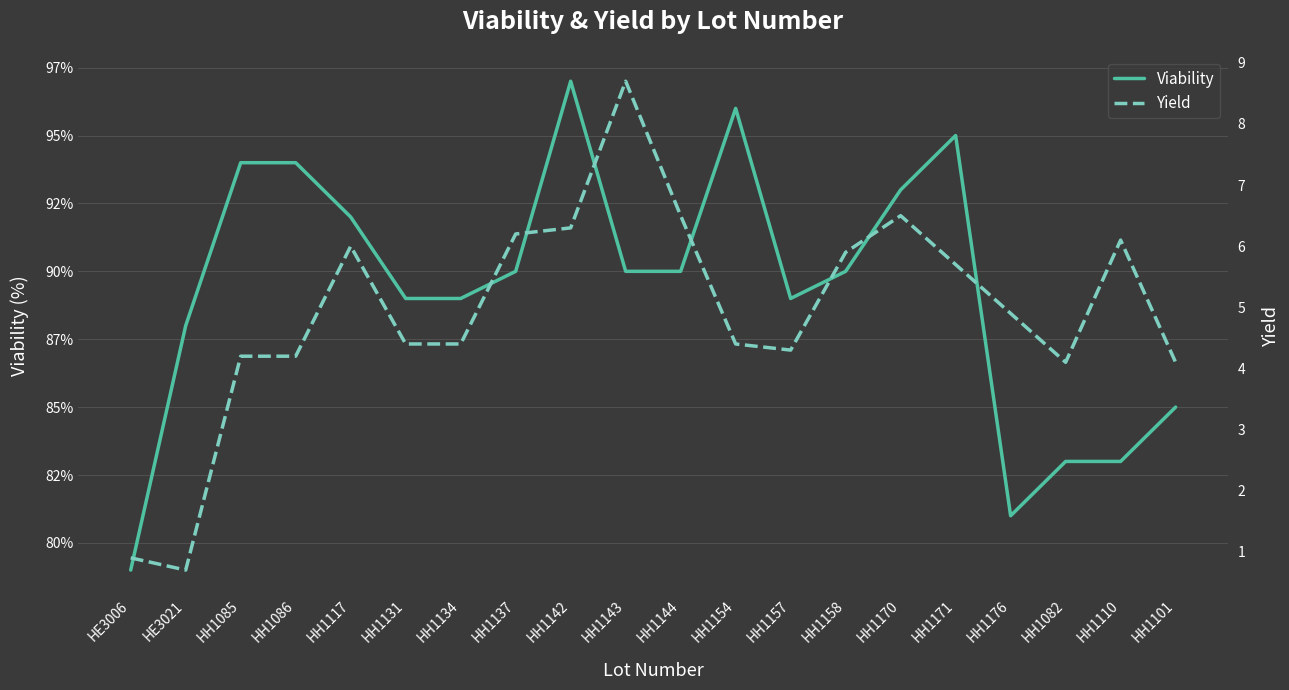

What is the maximum value shown in the chart?

97.0